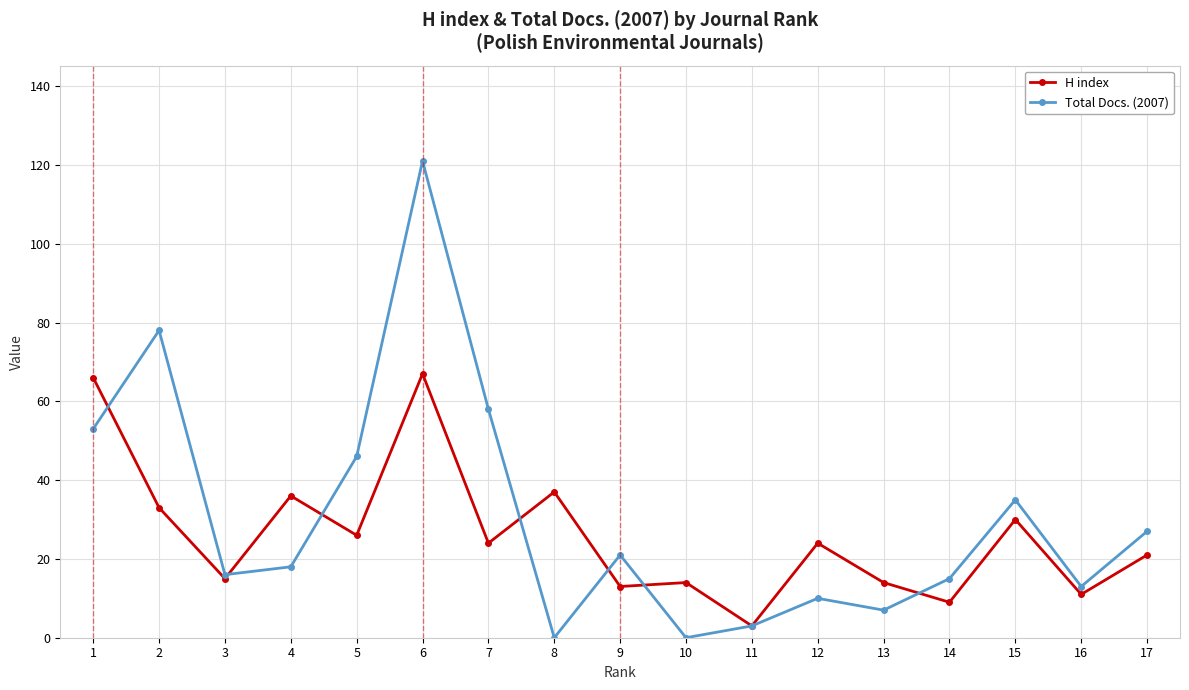

Is the value of Total Docs. (2007) at 11 greater than the value of H index at 17?

No